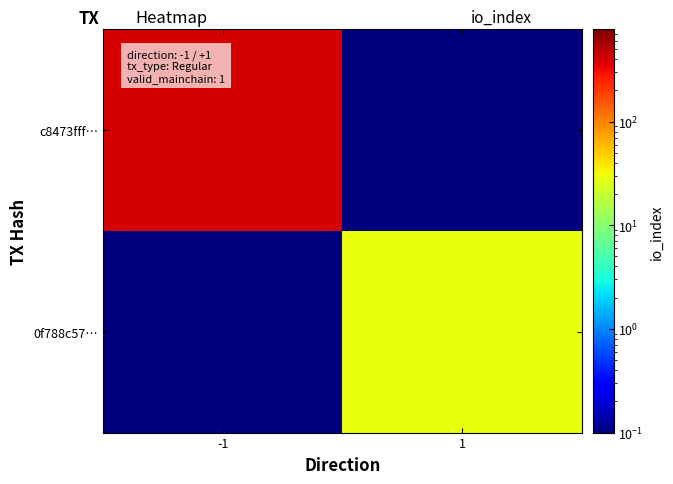

What is the spread (max minus min) of values at -1?

389.9